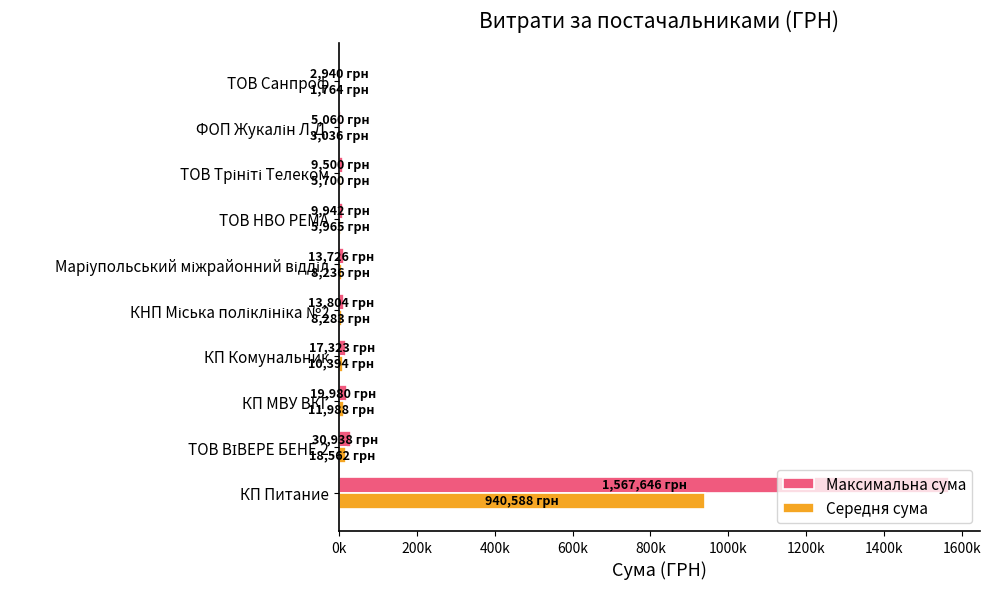

What are all the series names shown in the legend?

Максимальна сума, Середня сума